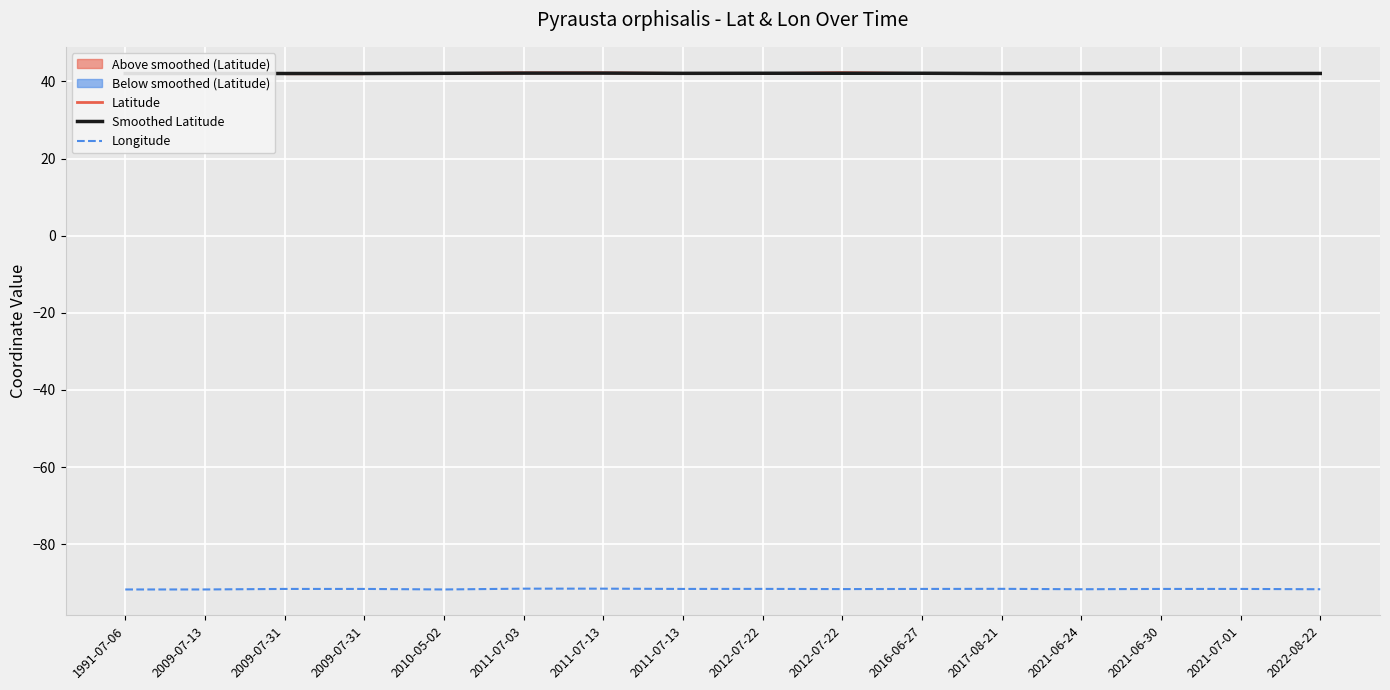

What is the difference between the maximum and second lowest values in the Longitude series?

0.2